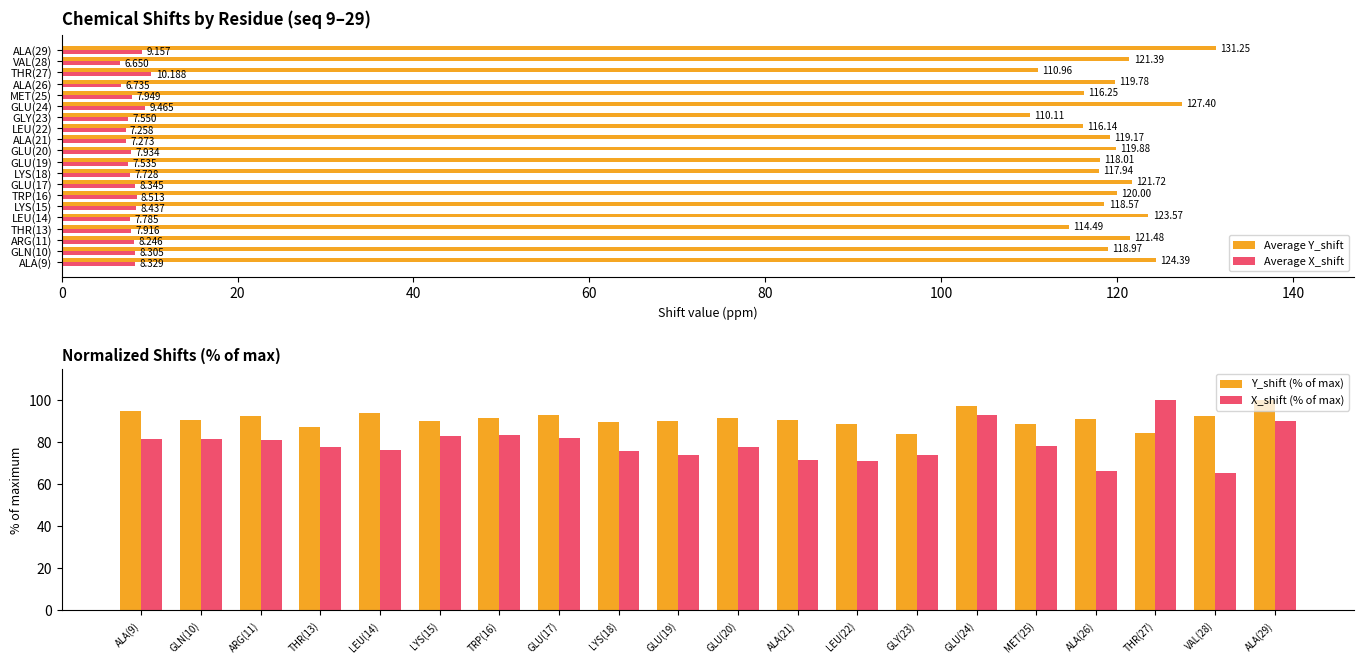

What is the approximate value of Average X_shift at GLU(24)?

9.5